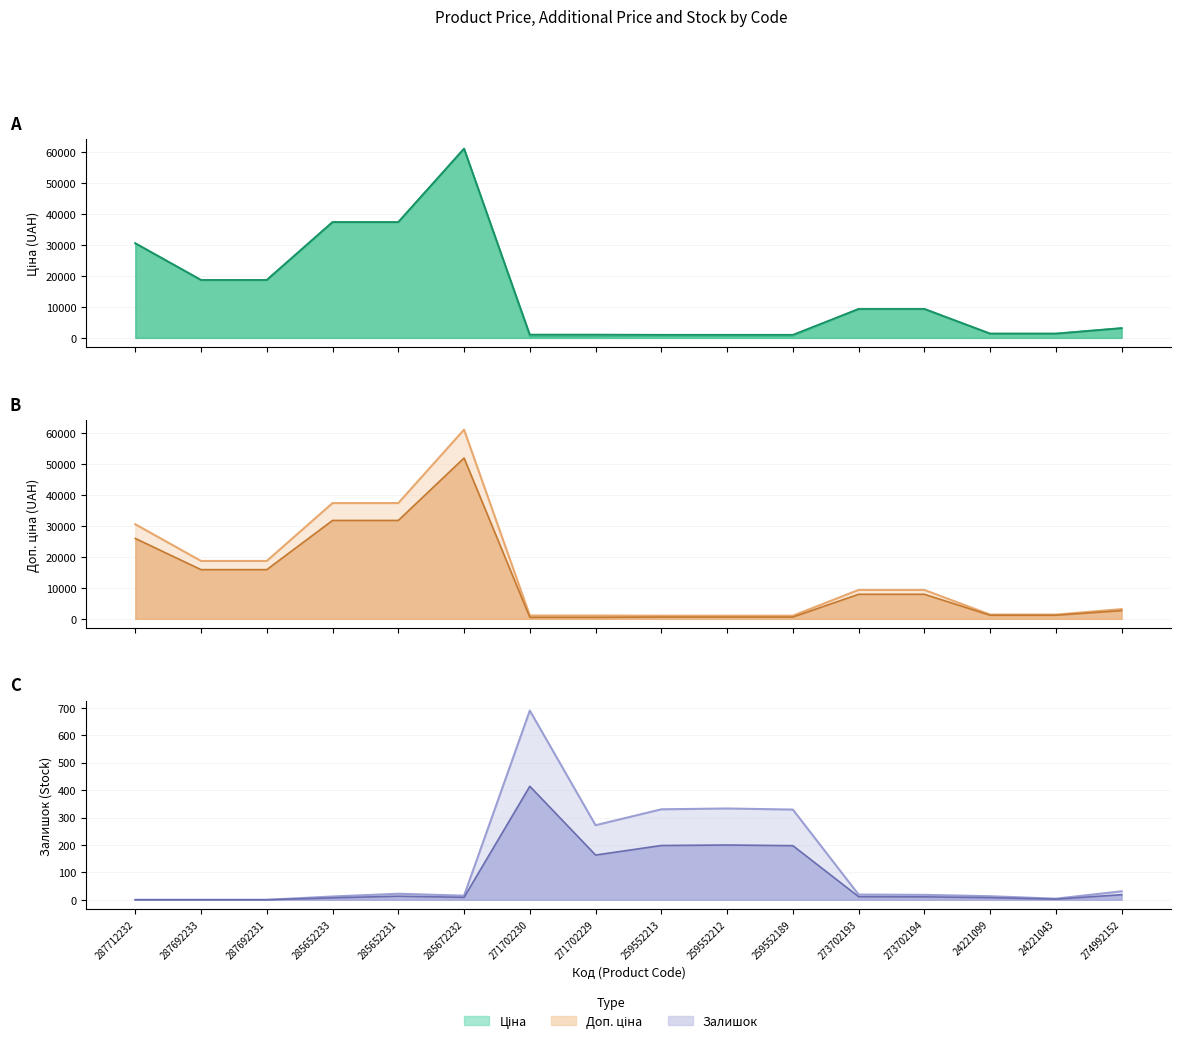

Between which two adjacent categories do Доп. ціна and Ціна first intersect?

24221043 and 274992152